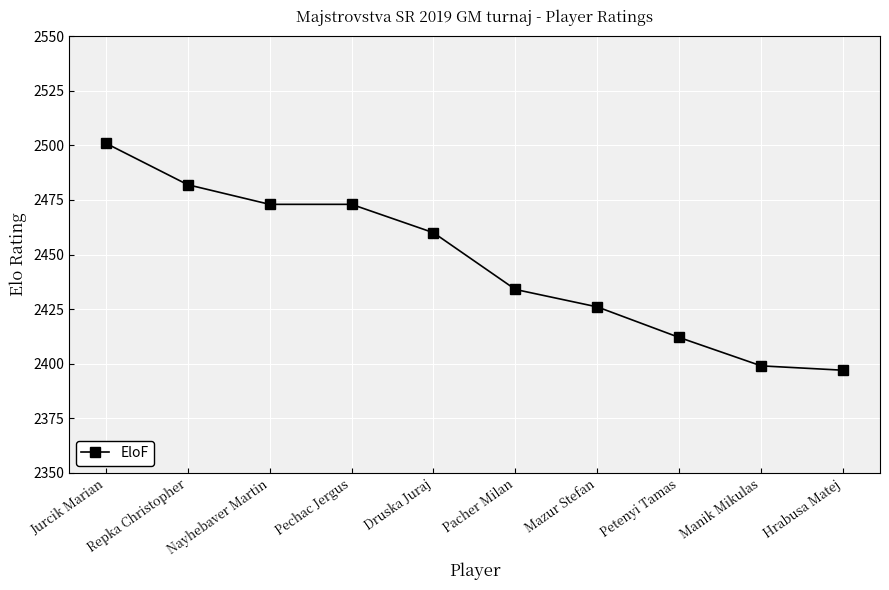

Which has a higher value, Druska Juraj or Jurcik Marian?

Jurcik Marian